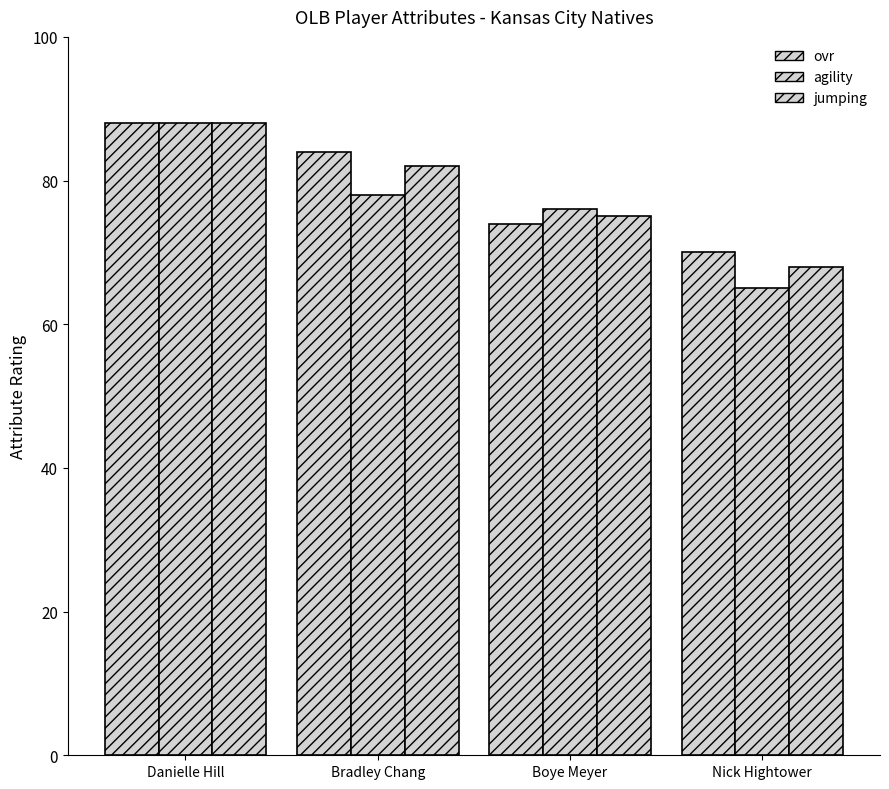

What is the value of the ovr bar at the 1st from the left?

88